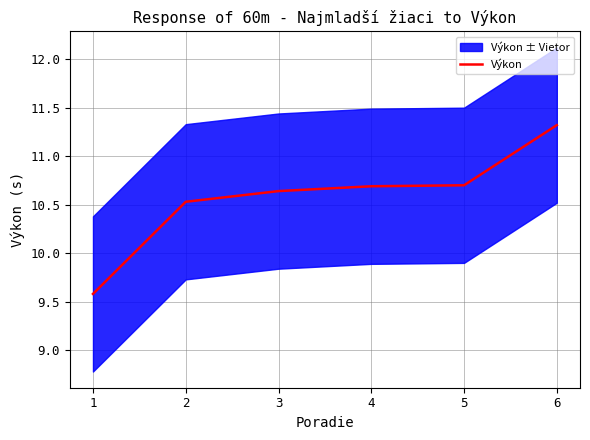

Which label corresponds to the smallest value in the chart?

1